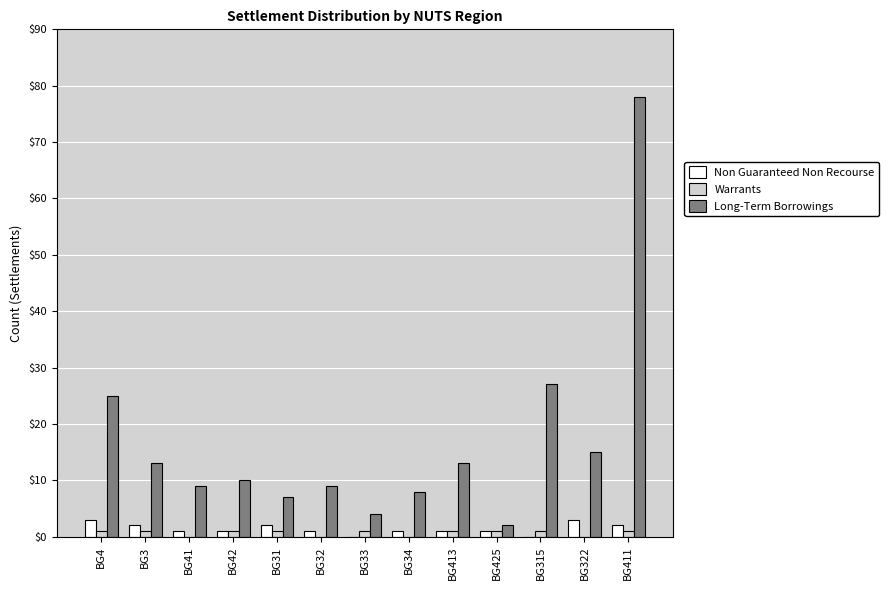

What is the maximum value for Non Guaranteed Non Recourse?

3